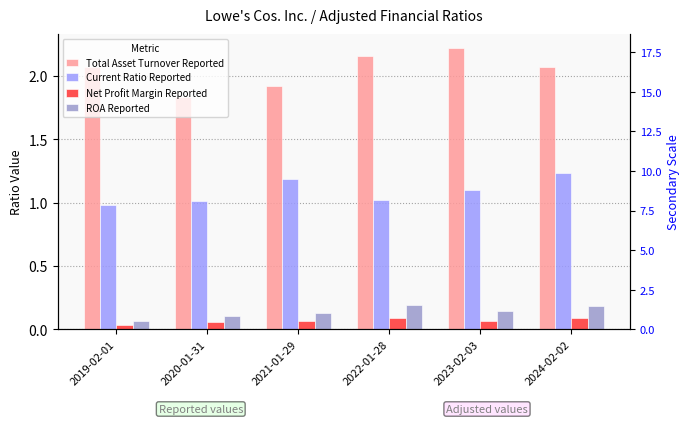

What is the difference between the highest and lowest values at 2022-01-28?

2.1